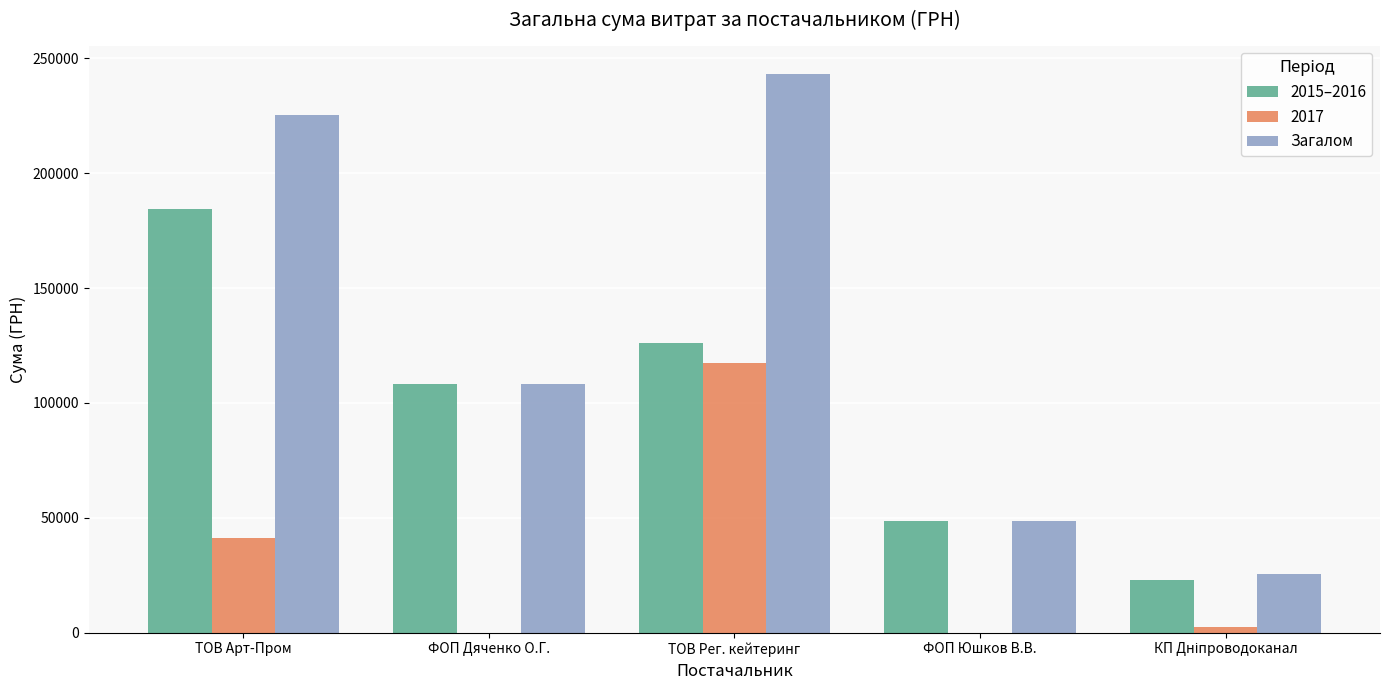

At which category is the sum across all series the highest?

ТОВ Рег. кейтеринг